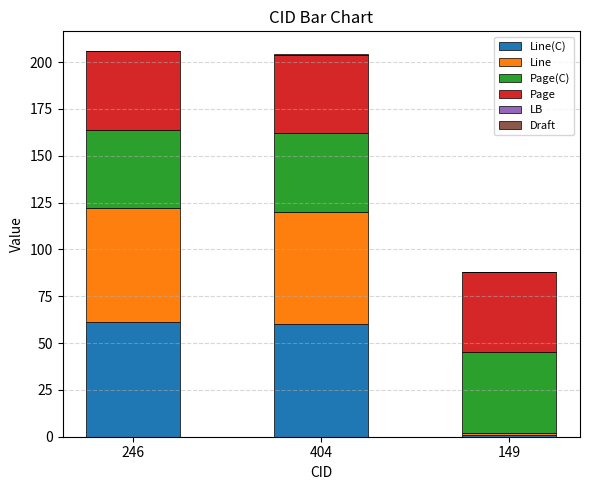

What is the sum of all Line values?

122.0